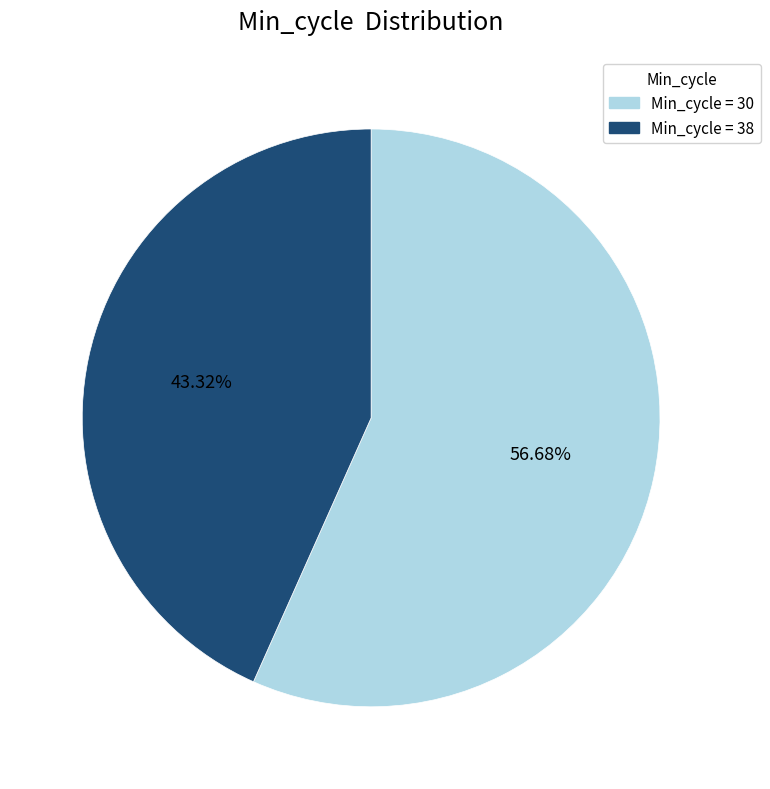

Does any single category account for the majority?

Yes